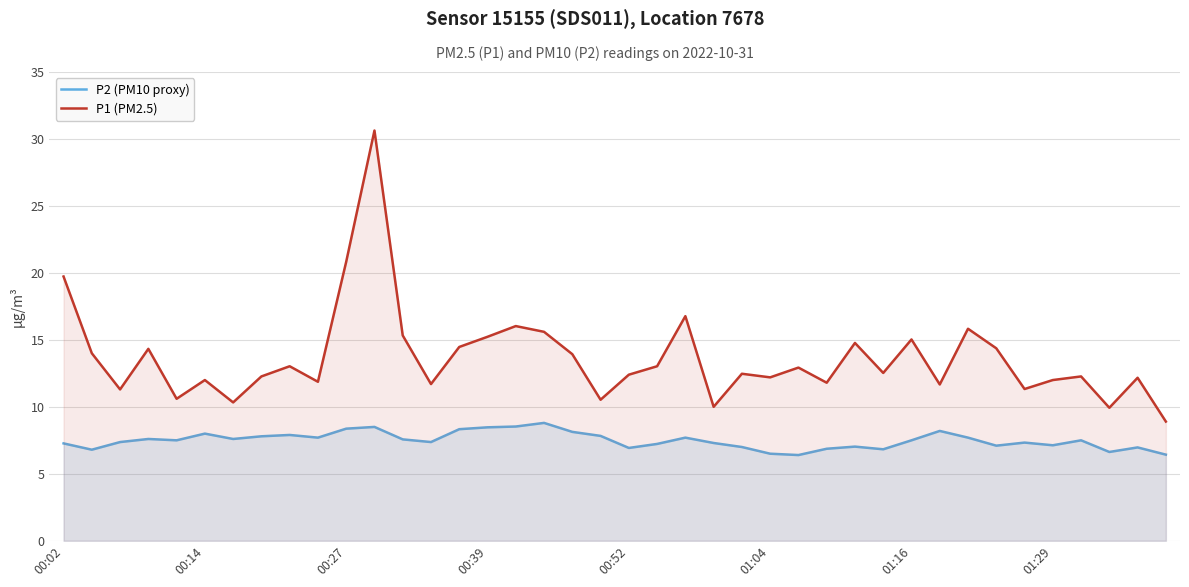

What is the minimum value shown in the chart?

6.4